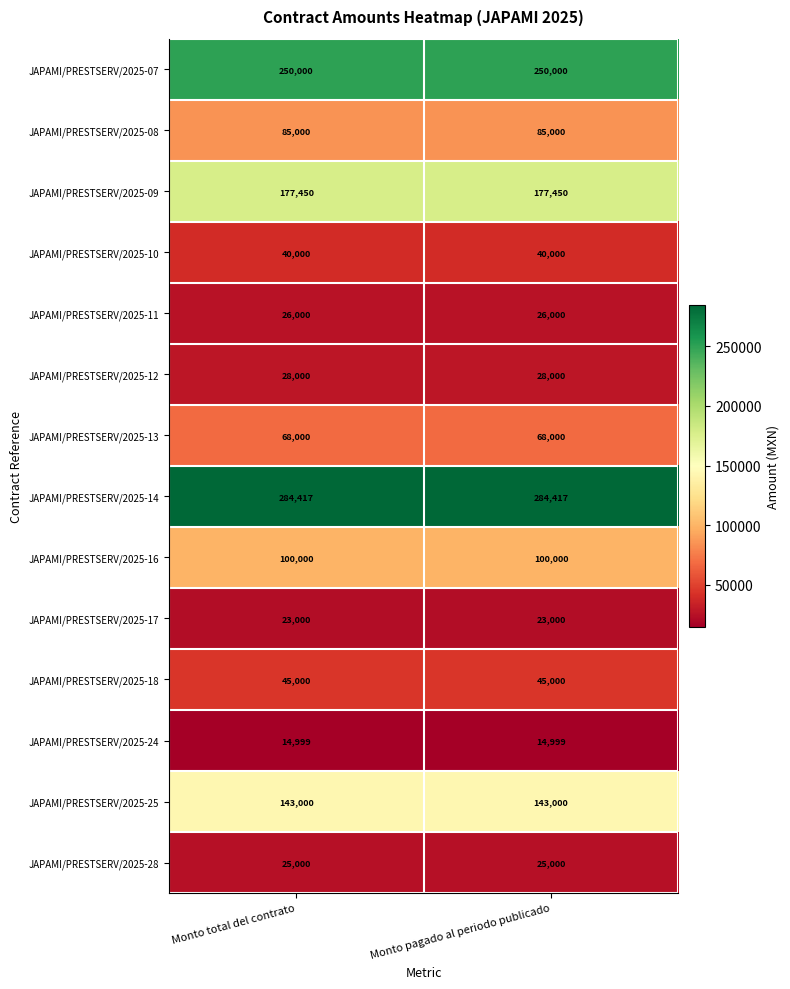

List the series in order of their peak value, lowest first.

JAPAMI/PRESTSERV/2025-24, JAPAMI/PRESTSERV/2025-17, JAPAMI/PRESTSERV/2025-28, JAPAMI/PRESTSERV/2025-11, JAPAMI/PRESTSERV/2025-12, JAPAMI/PRESTSERV/2025-10, JAPAMI/PRESTSERV/2025-18, JAPAMI/PRESTSERV/2025-13, JAPAMI/PRESTSERV/2025-08, JAPAMI/PRESTSERV/2025-16, JAPAMI/PRESTSERV/2025-25, JAPAMI/PRESTSERV/2025-09, JAPAMI/PRESTSERV/2025-07, JAPAMI/PRESTSERV/2025-14